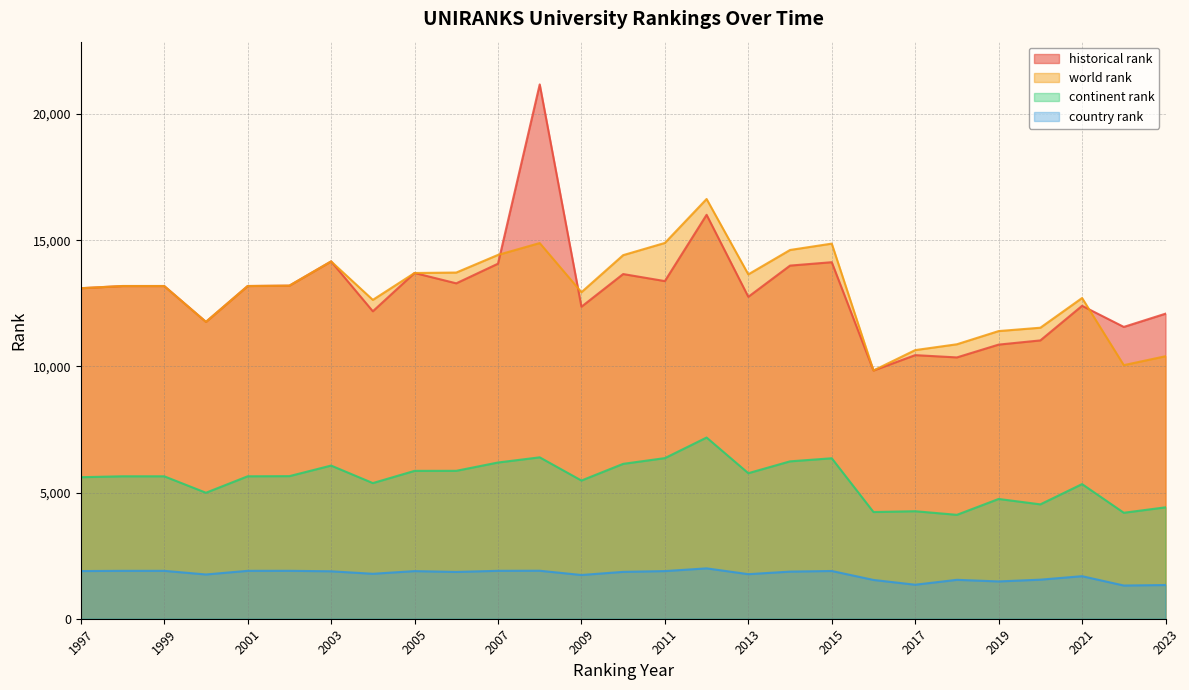

What is the total value across all series at 2015?

37239.5